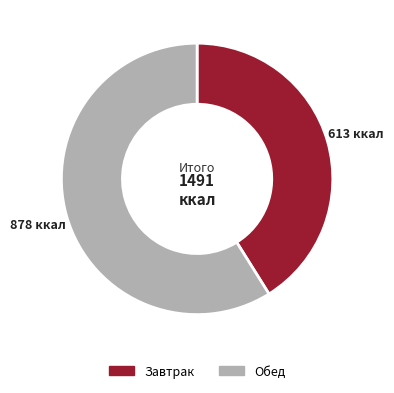

Count the number of slices in the pie.

2